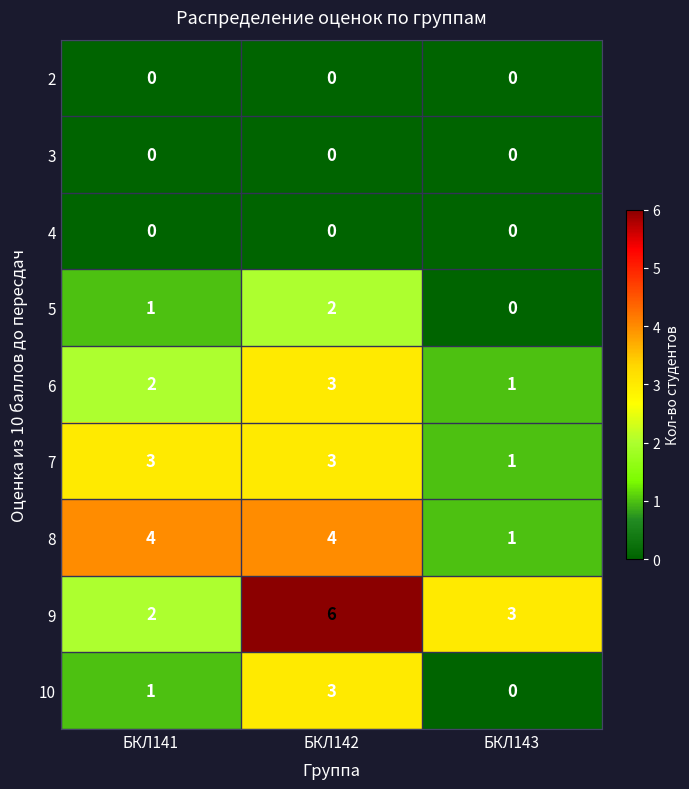

Which category has the lowest value in the 9 series?

БКЛ141